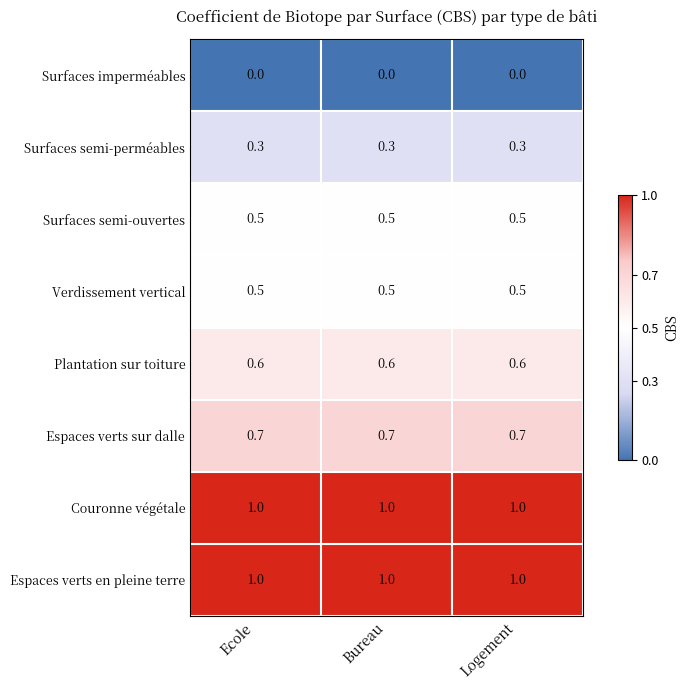

What is the maximum value shown in the chart?

1.0